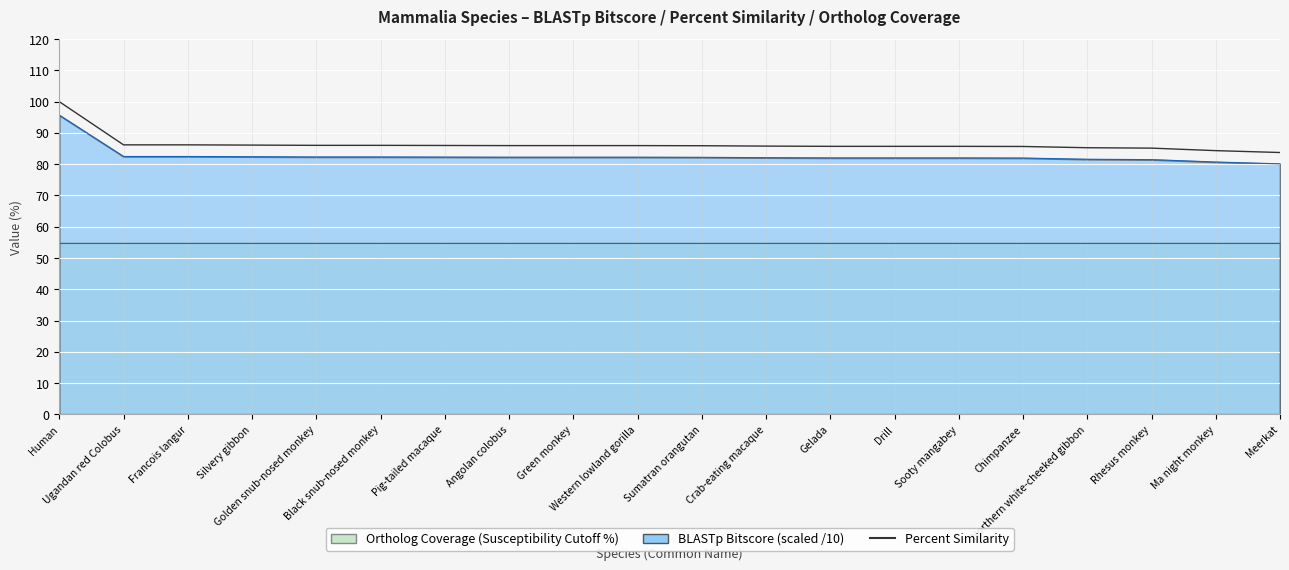

What position from the left is Silvery gibbon?

4